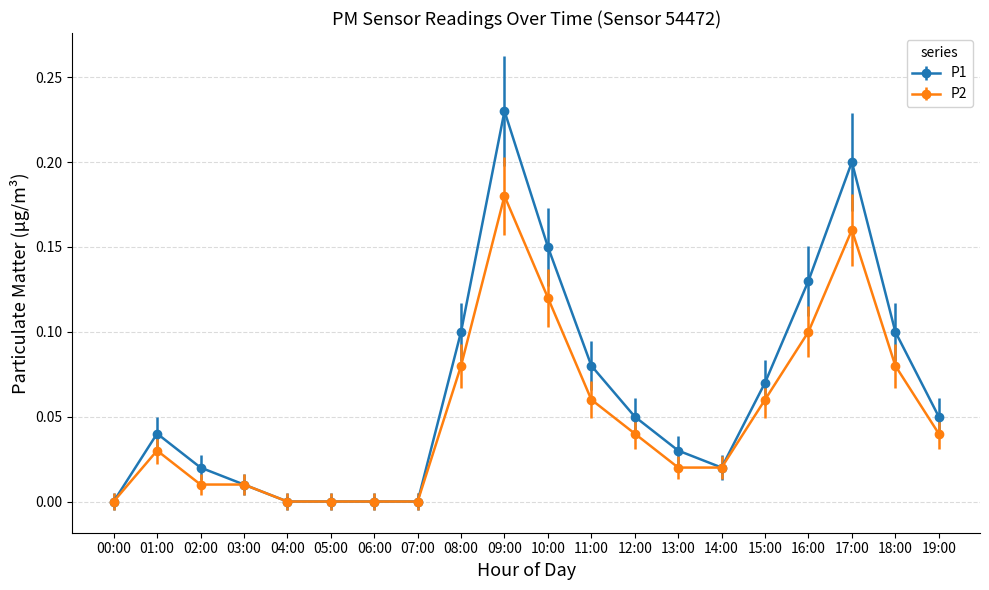

Rank the series by their average value, from highest to lowest.

P1, P2